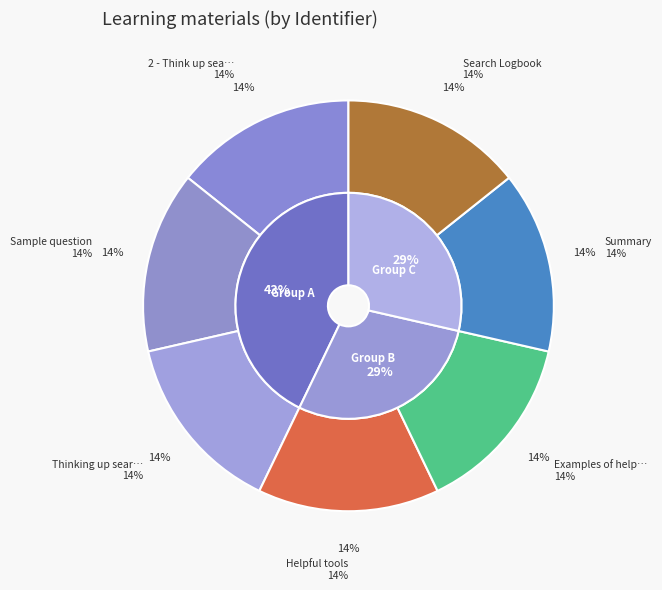

What percentage is the 2 - Think up search terms slice, to the nearest percent?

14%